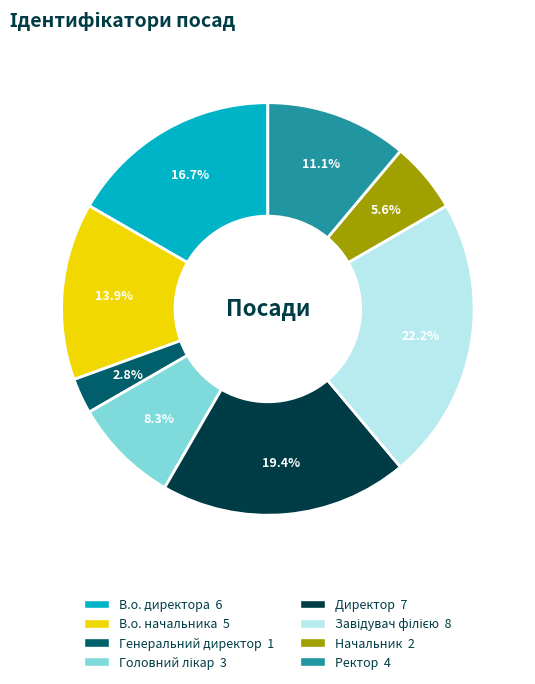

What is the ratio of the value at Ректор to the value at Генеральний директор?

4.0